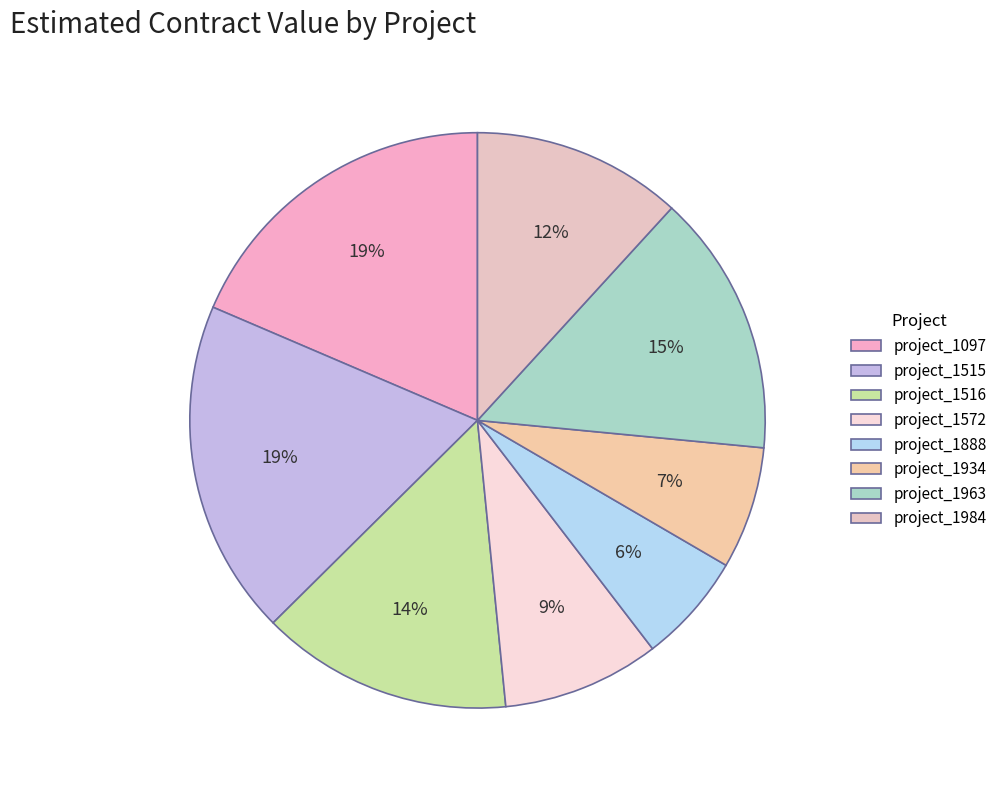

True or false: project_1515 accounts for 33% of the total.

False